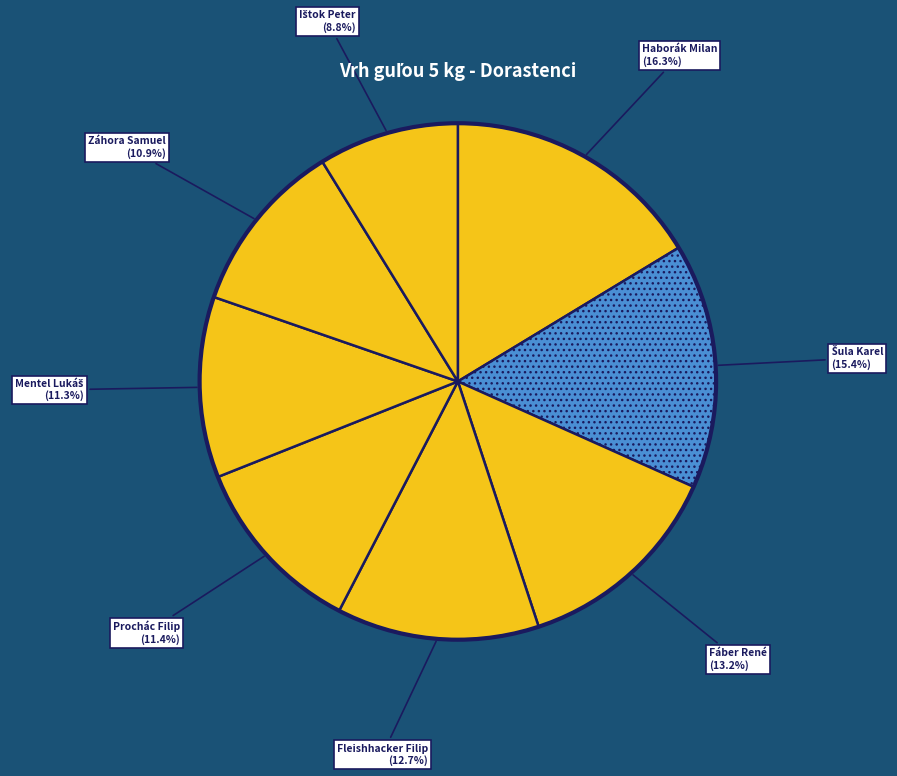

What is the ratio of the value at Fleishhacker Filip to the value at Záhora Samuel?

1.2